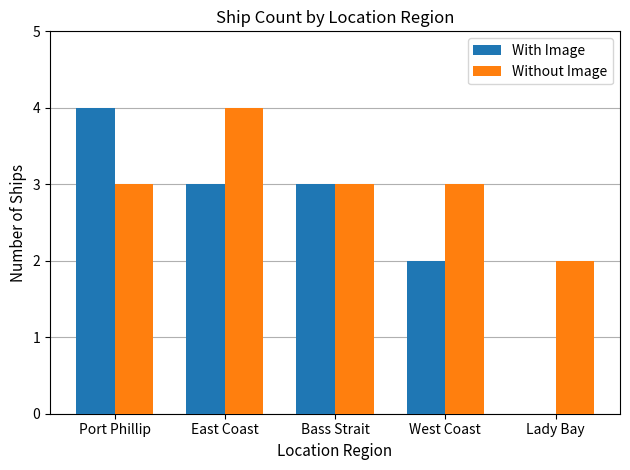

Where is With Image nearest to the value 2?

West Coast